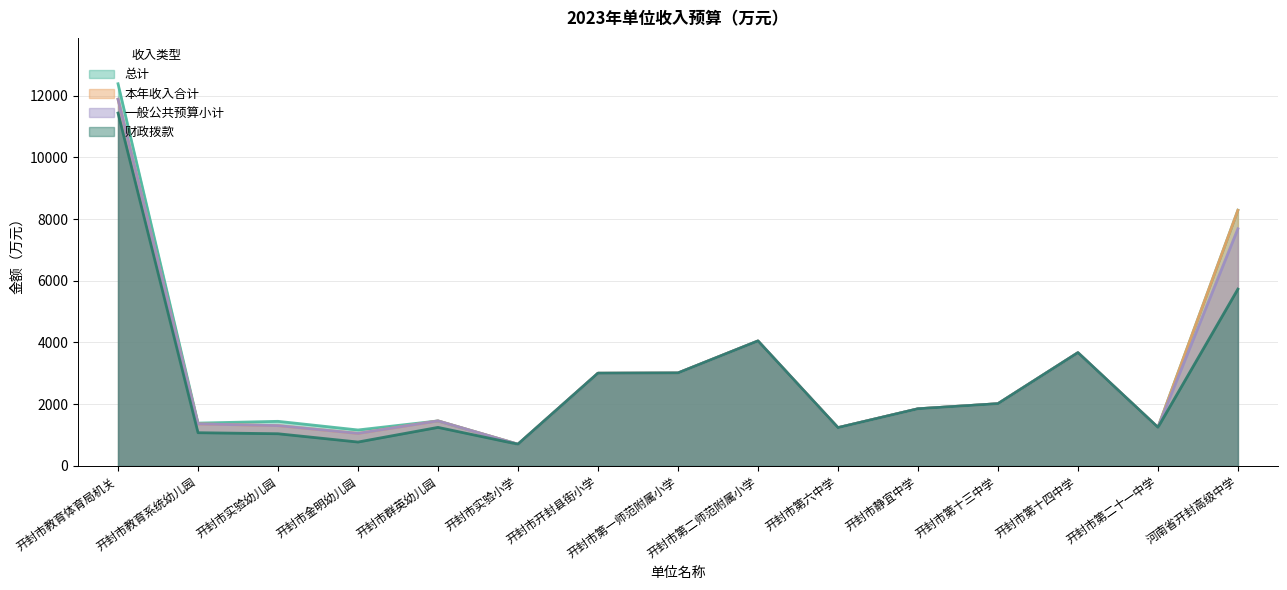

Between 开封市金明幼儿园 and 开封市教育系统幼儿园, which is larger?

开封市教育系统幼儿园